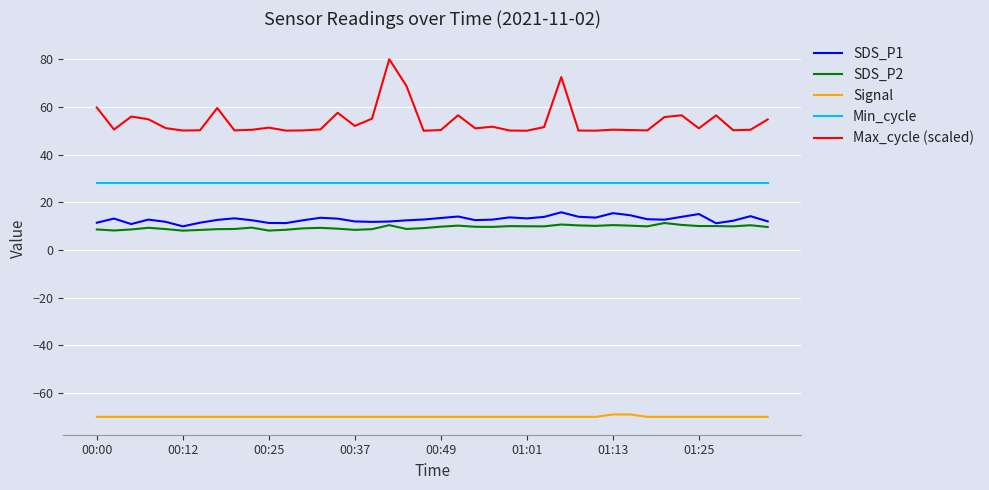

True or false: Min_cycle and Max_cycle (scaled) cross at least once.

False